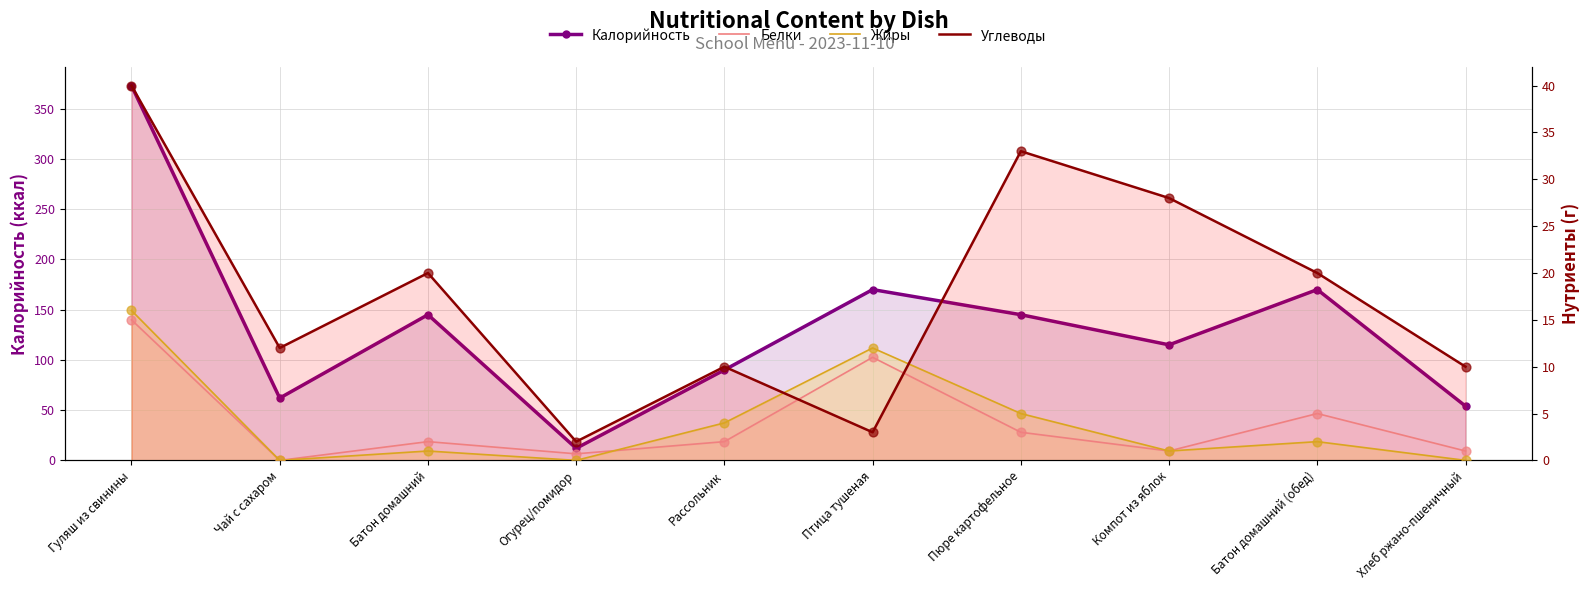

At which category is the sum across all series the highest?

Гуляш из свинины